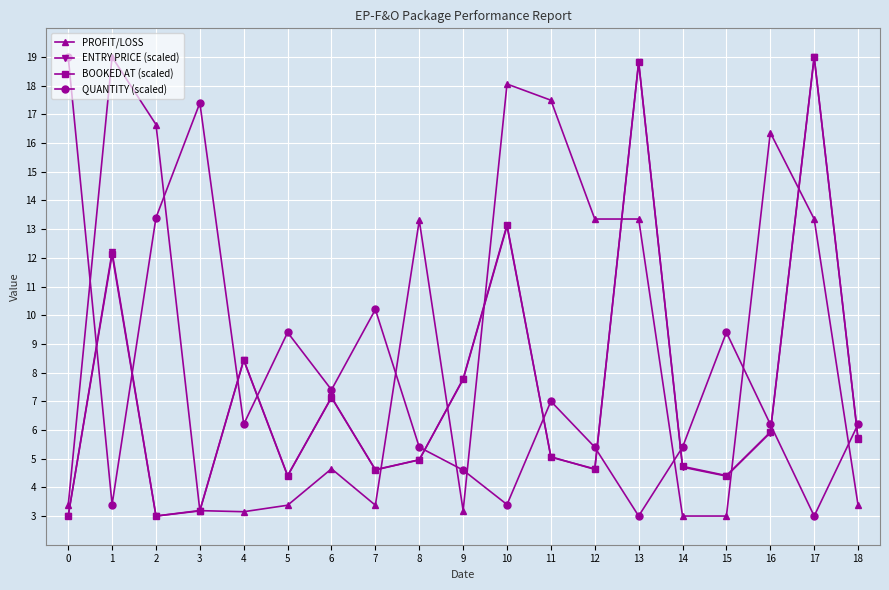

Is this an area chart (filled region under the line)?

No